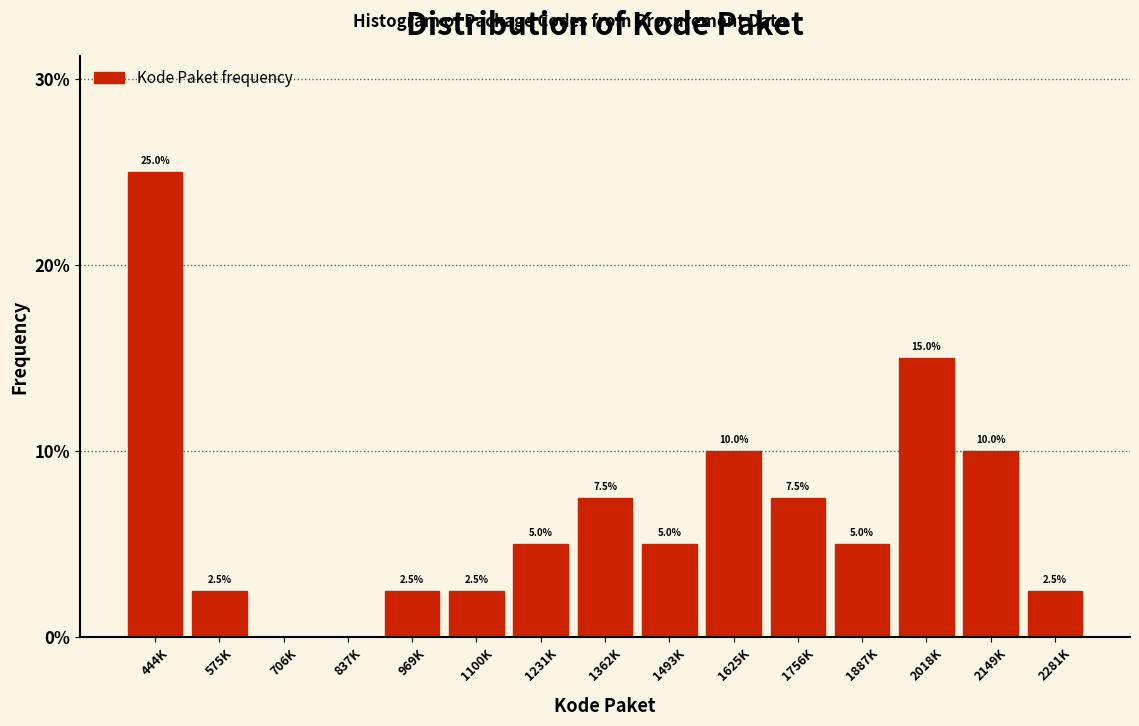

Reading left to right, transcribe all the data shown in this chart.

444K=25.0	575K=2.5	706K=0.0	837K=0.0	969K=2.5	1100K=2.5	1231K=5.0	1362K=7.5	1493K=5.0	1625K=10.0	1756K=7.5	1887K=5.0	2018K=15.0	2149K=10.0	2281K=2.5